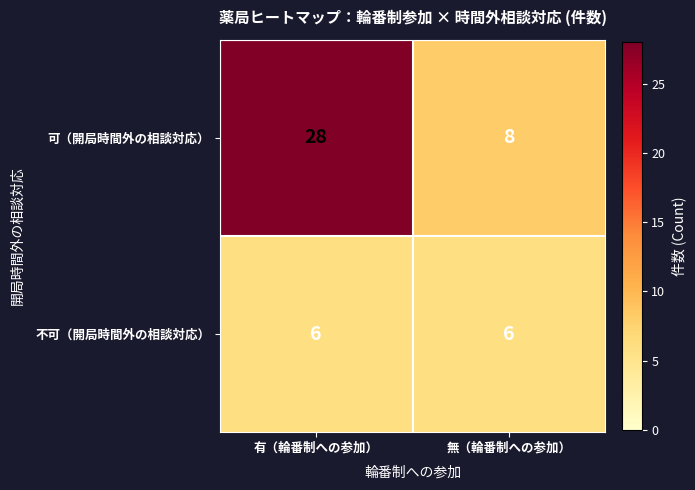

True or false: 不可（開局時間外の相談対応） has a value of 3 at 有（輪番制への参加）.

False